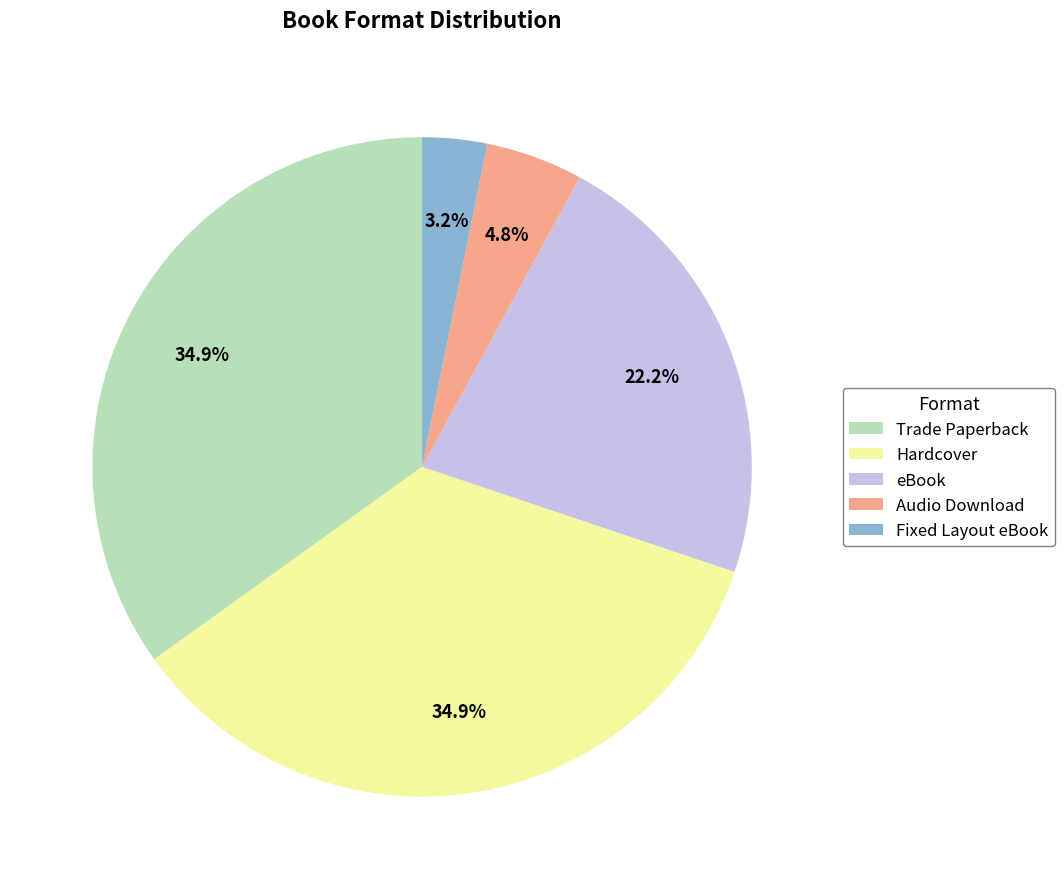

Which slice is the smallest?

Fixed Layout eBook